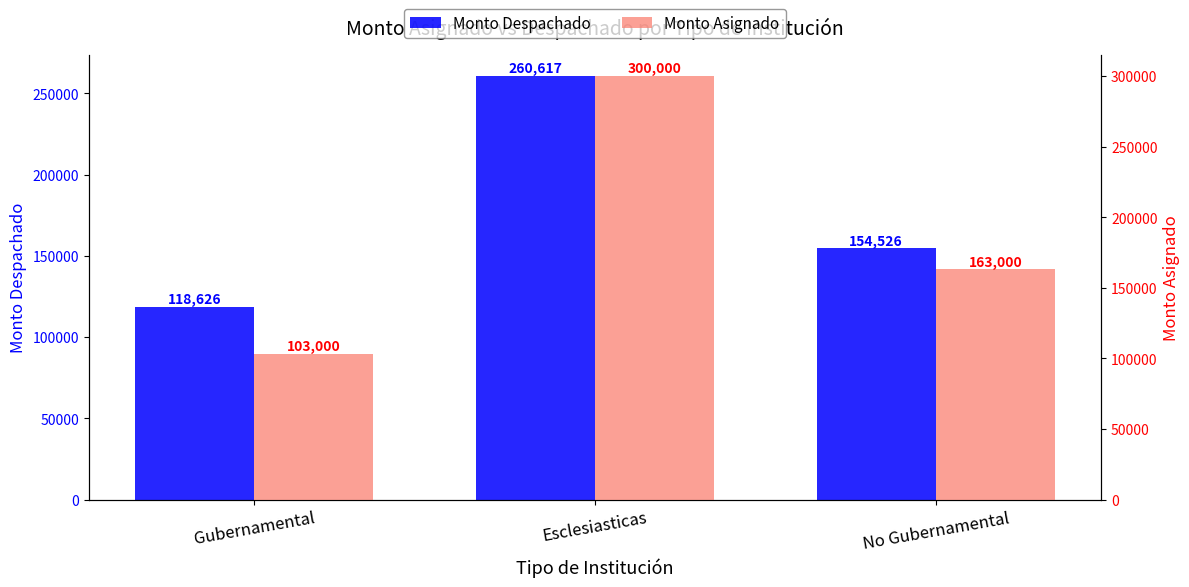

Which label corresponds to the smallest value in the chart?

Gubernamental